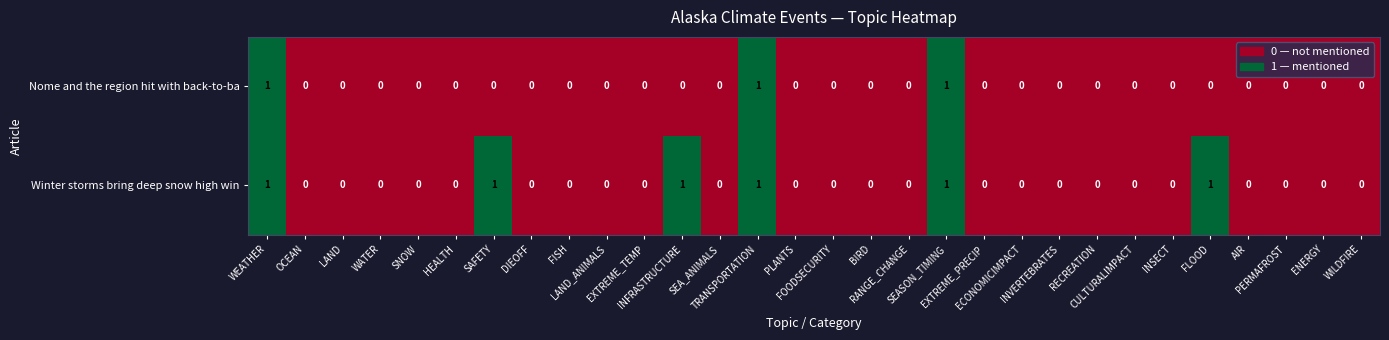

List the series in order of their overall mean, highest first.

Winter storms bring deep snow high win, Nome and the region hit with back-to-ba